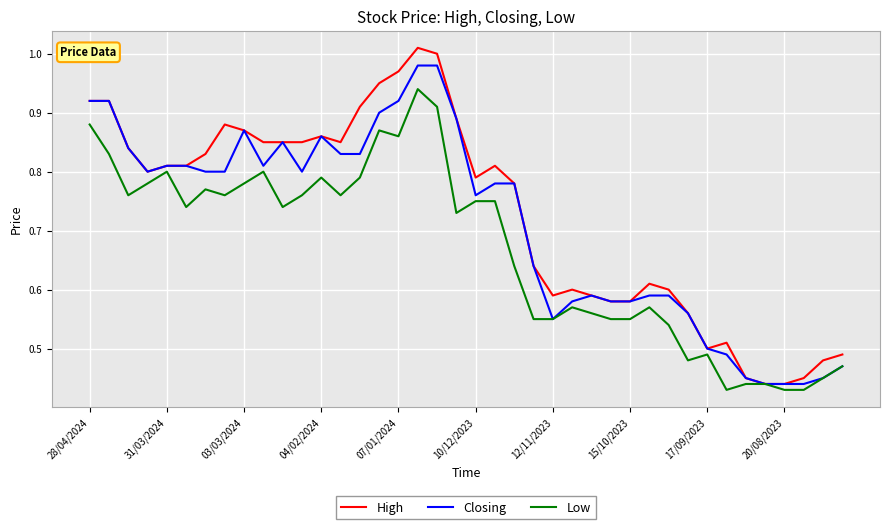

List the series in order of their overall mean, highest first.

High, Closing, Low